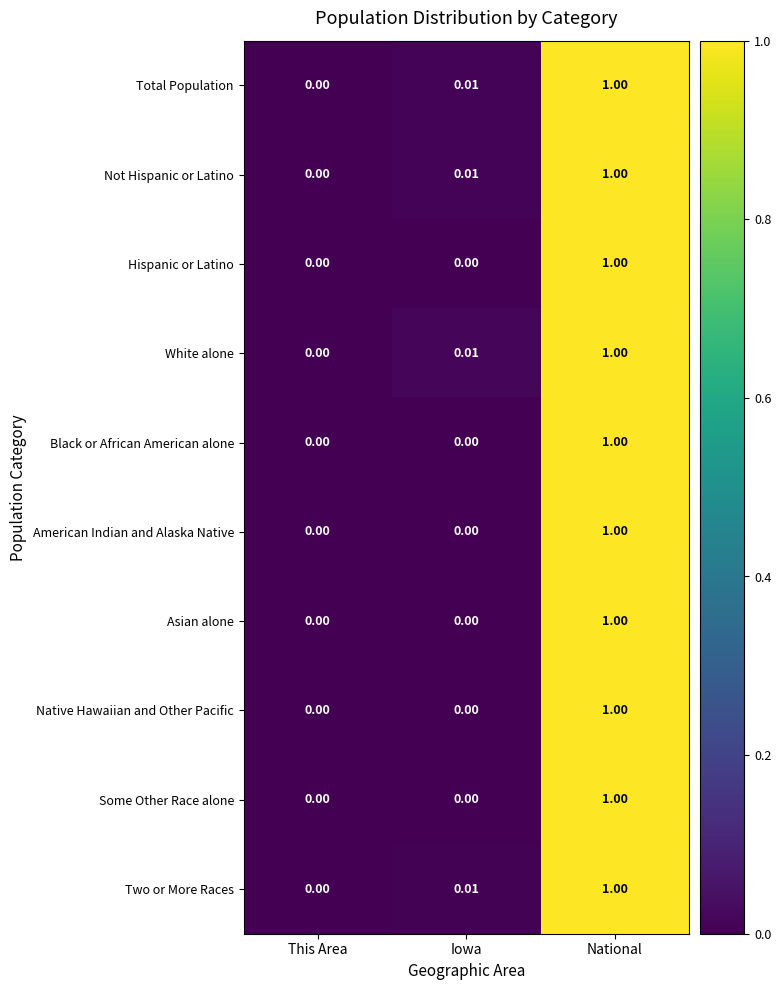

Is the value of American Indian and Alaska Native at Iowa greater than the value of Native Hawaiian and Other Pacific at National?

No